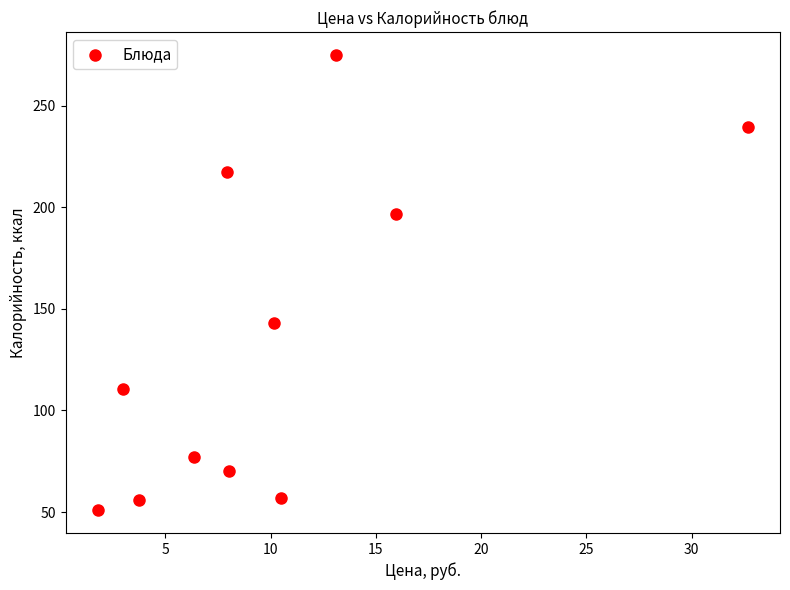

What is the average Y value?

135.7